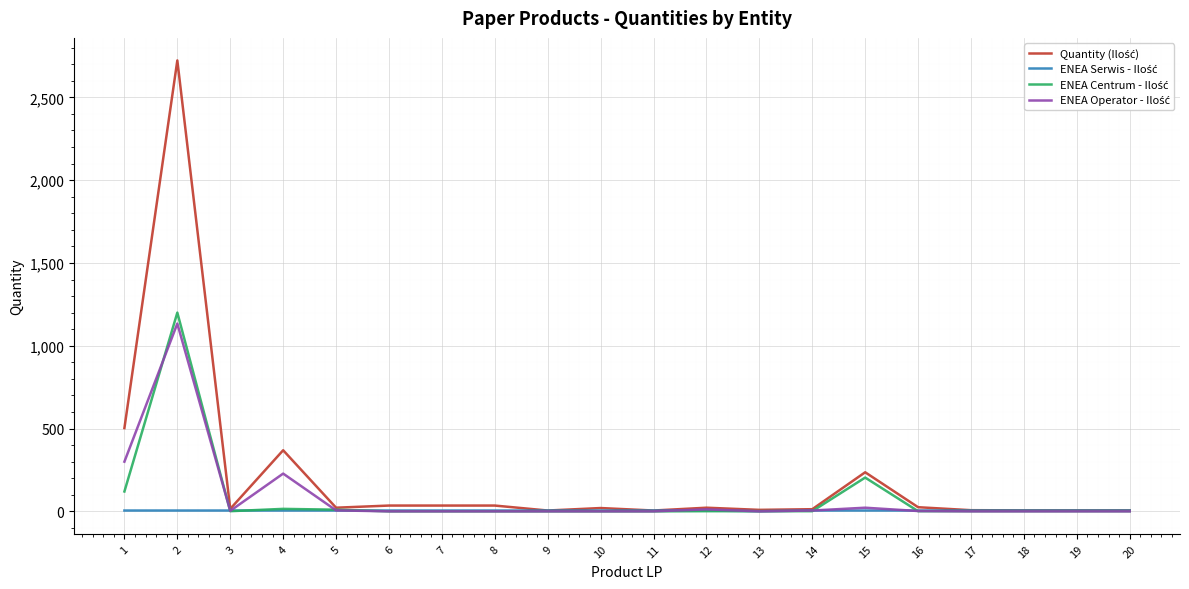

What is the greatest value displayed?

2723